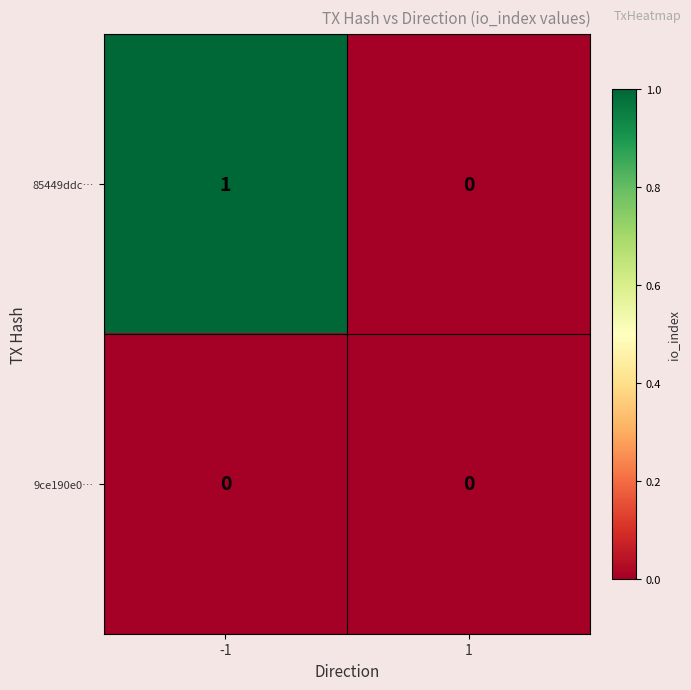

Which series has the largest total across all categories?

85449ddc…